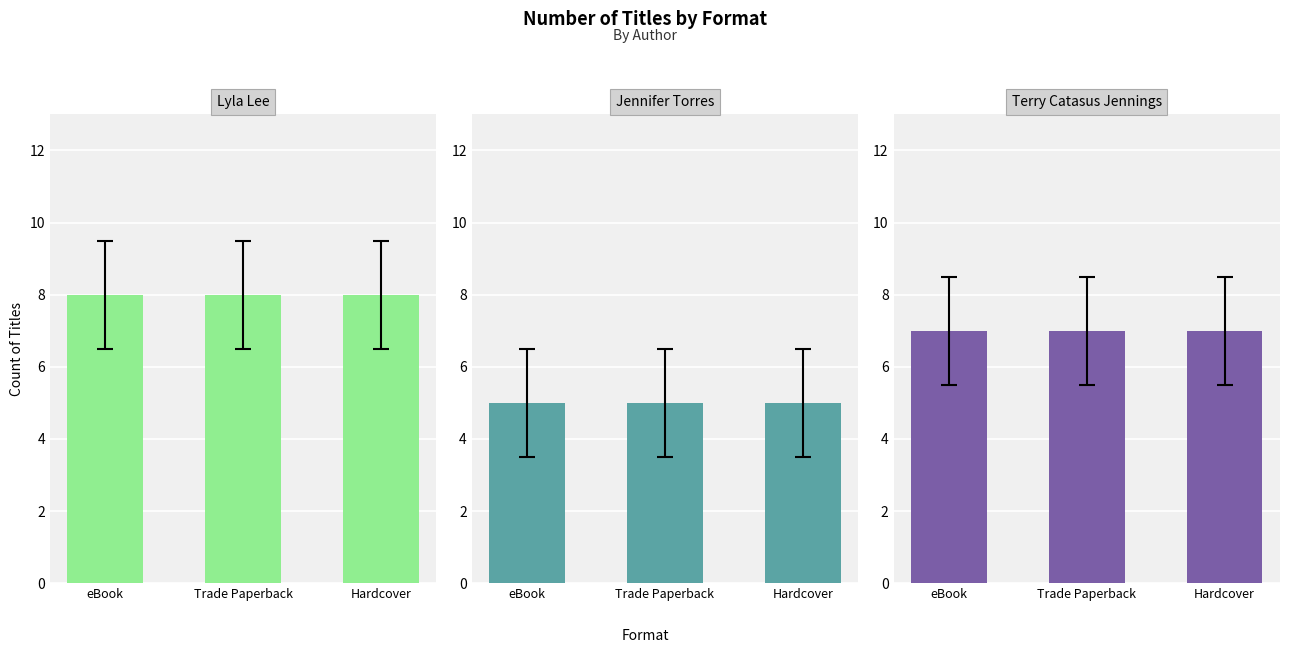

What is the sum of all Jennifer Torres values?

15